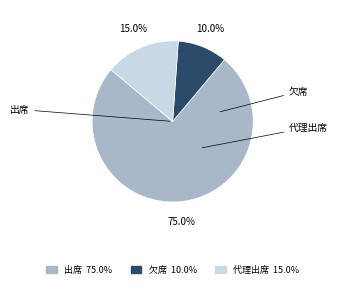

Combined, do 代理出席 and 出席 account for over 50%?

Yes